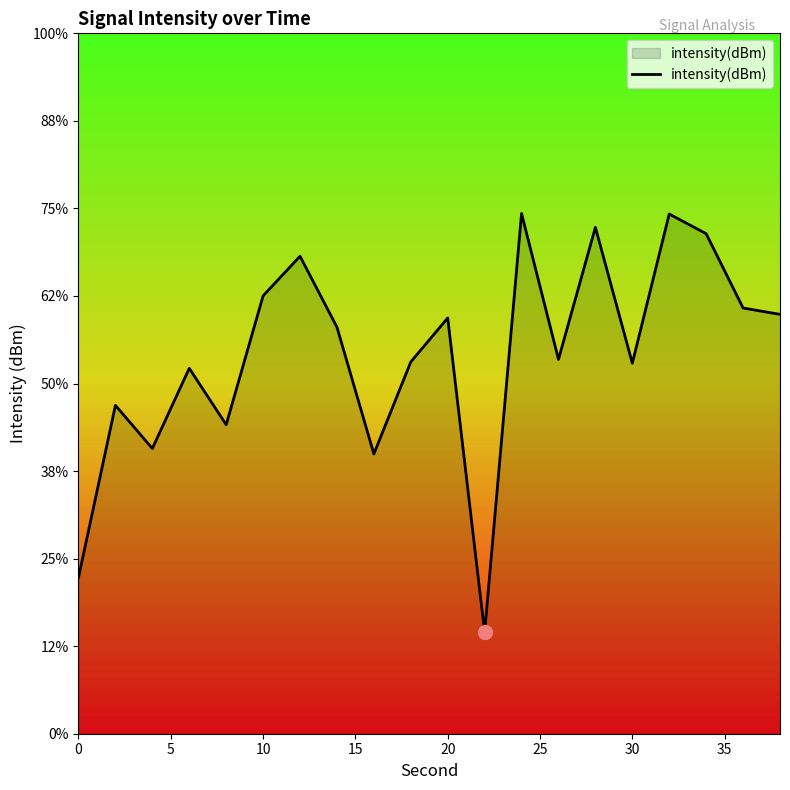

What is the difference between the values at 25 and 20?

7.4